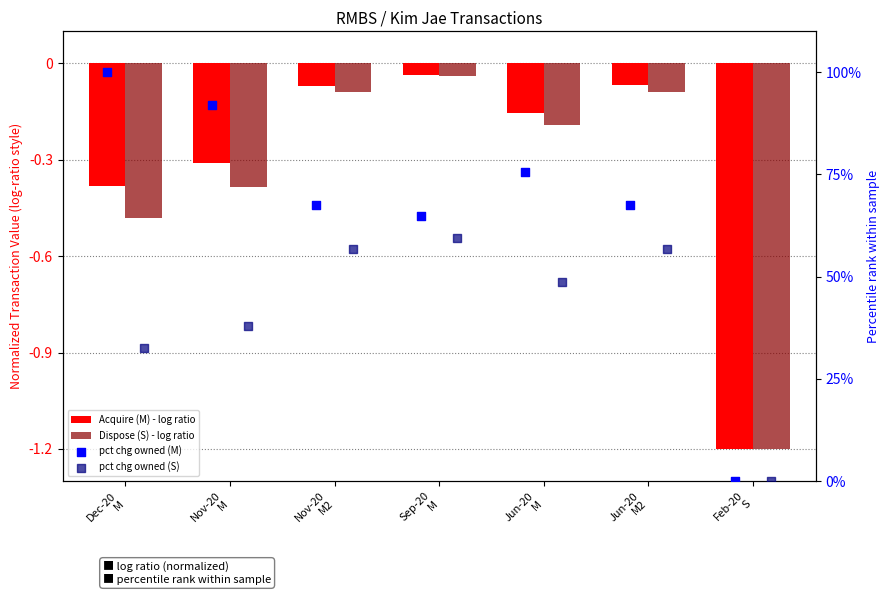

At how many categories does at least one series exceed 31?

6